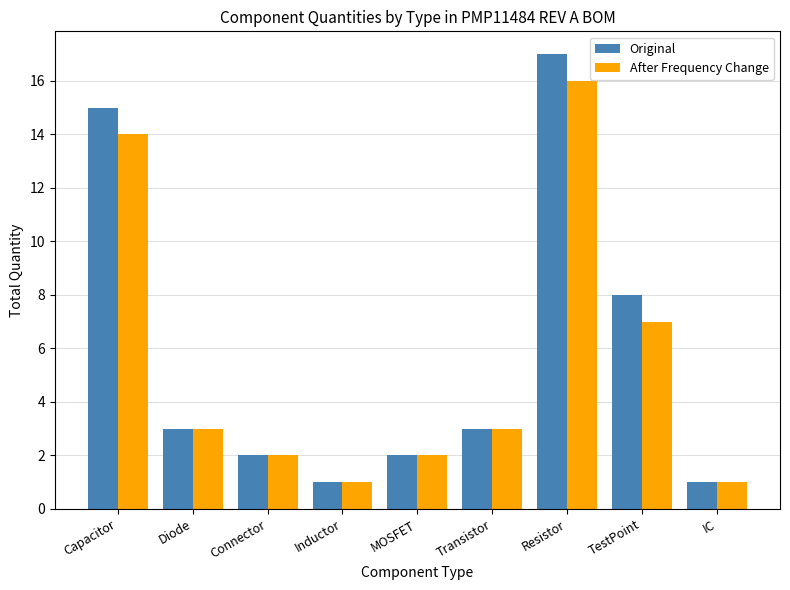

True or false: After Frequency Change has a value of 3 at Transistor.

True